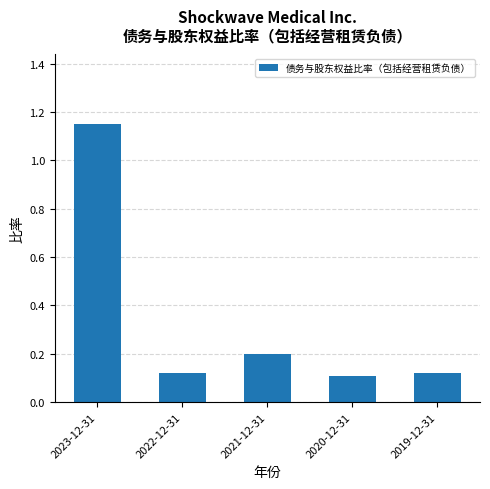

Is it true that the value at 2019-12-31 is 0.2?

False